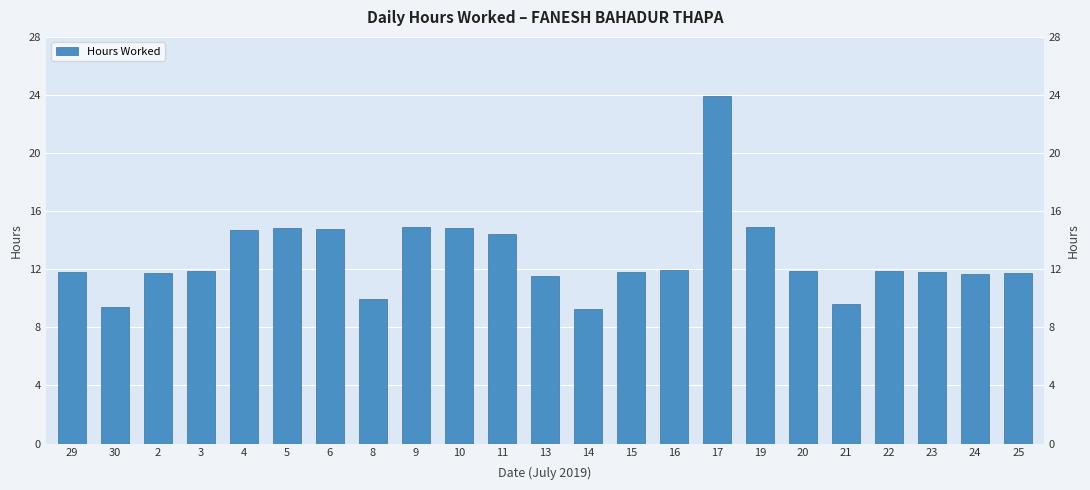

Approximately how many times larger is the value at 29 compared to 3?

1.0